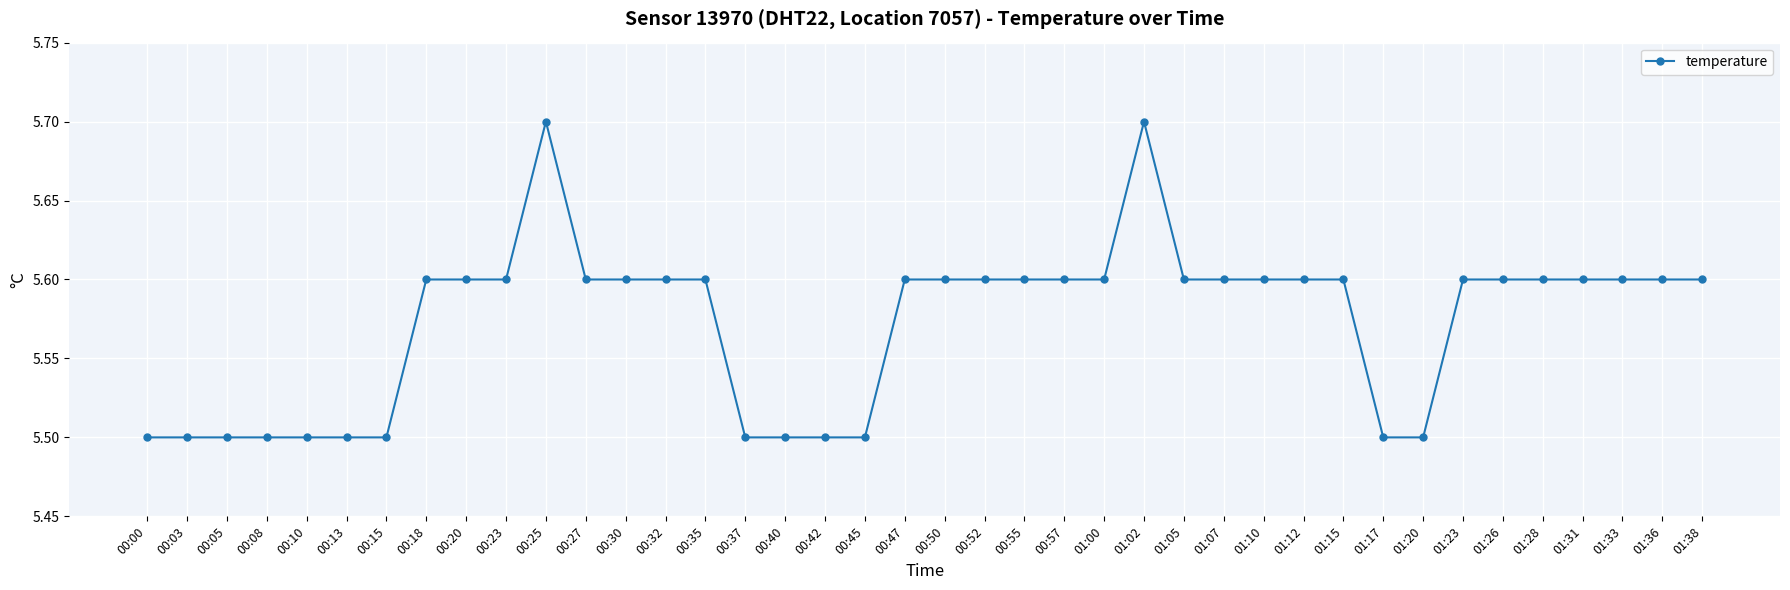

The chart shows a value of 5.5 at 00:37. True or false?

True